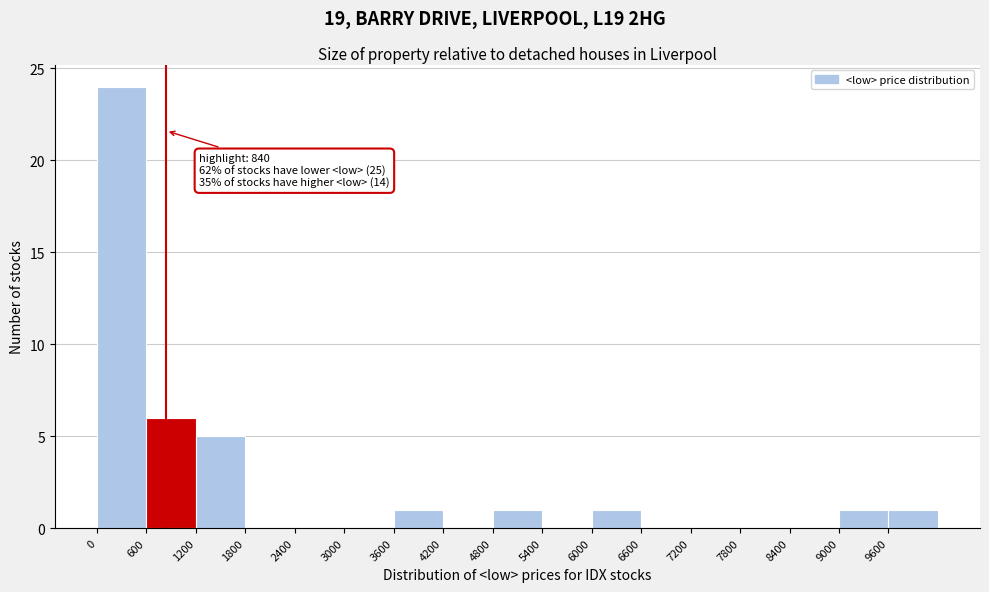

Over which range of the x-axis is the bar tallest?

0 to 600